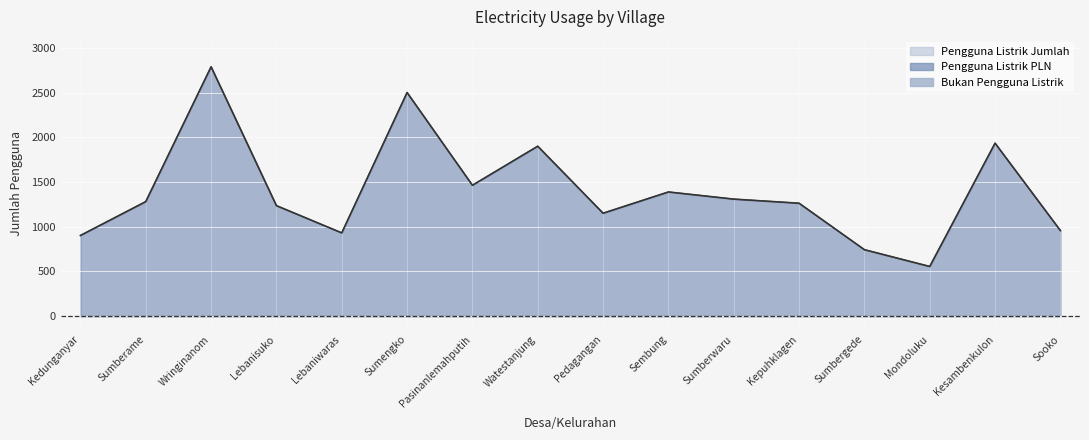

What is the sum of all Pengguna Listrik PLN values?

22293